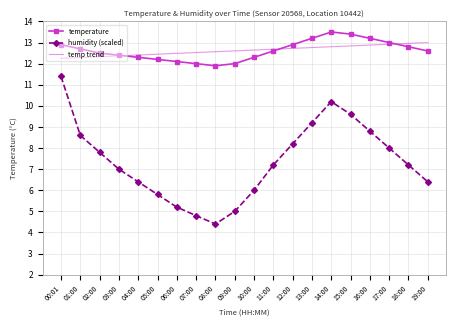

What value does the temperature series have at 01:00?

12.7